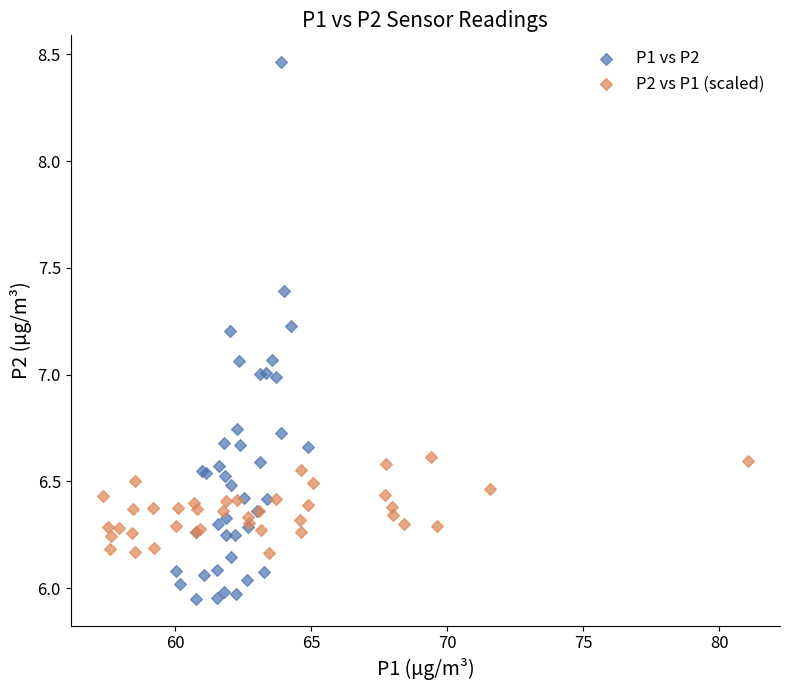

What are all the series names shown in the legend?

P1 vs P2, P2 vs P1 (scaled)